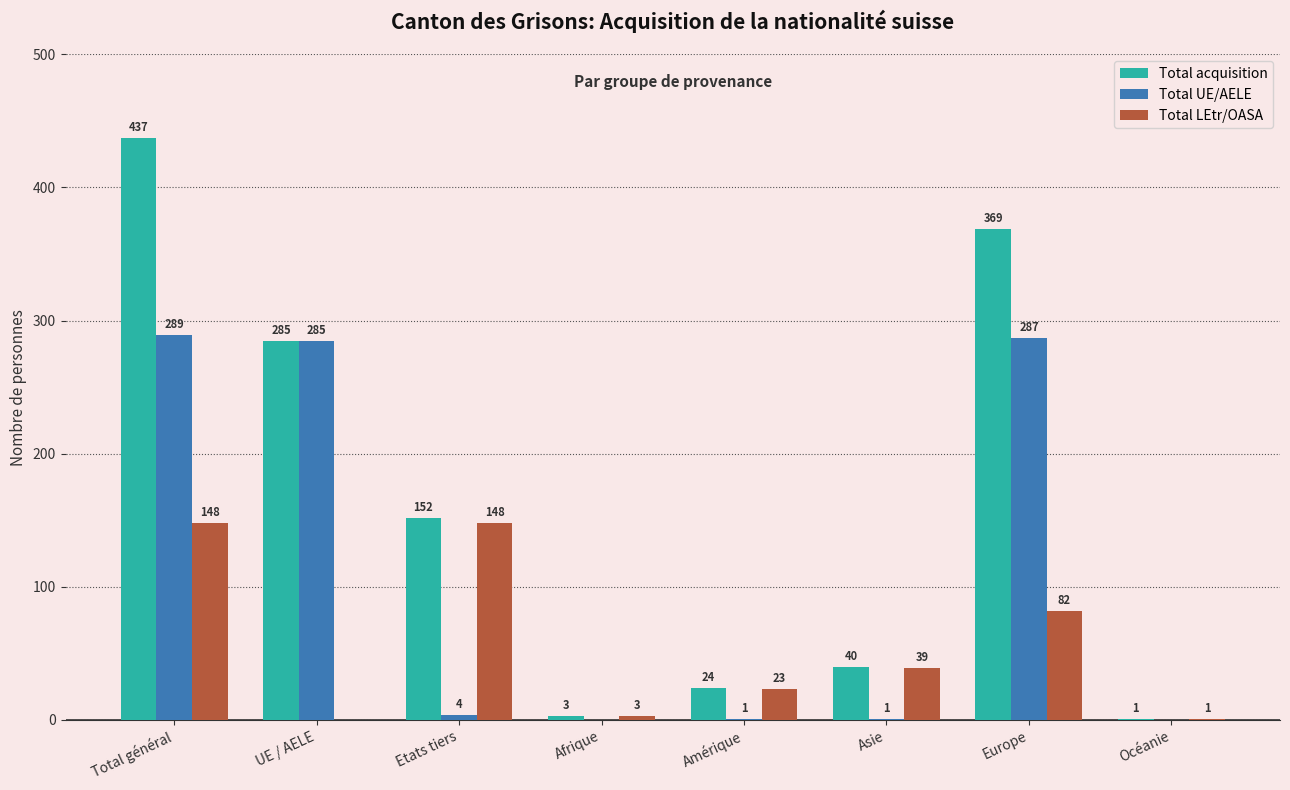

Read the Total acquisition value at Amérique.

24